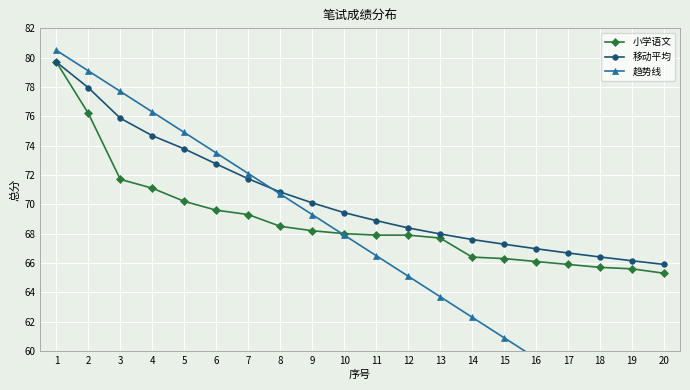

What is the value of the 移动平均 point at the 4th from the left?

74.7